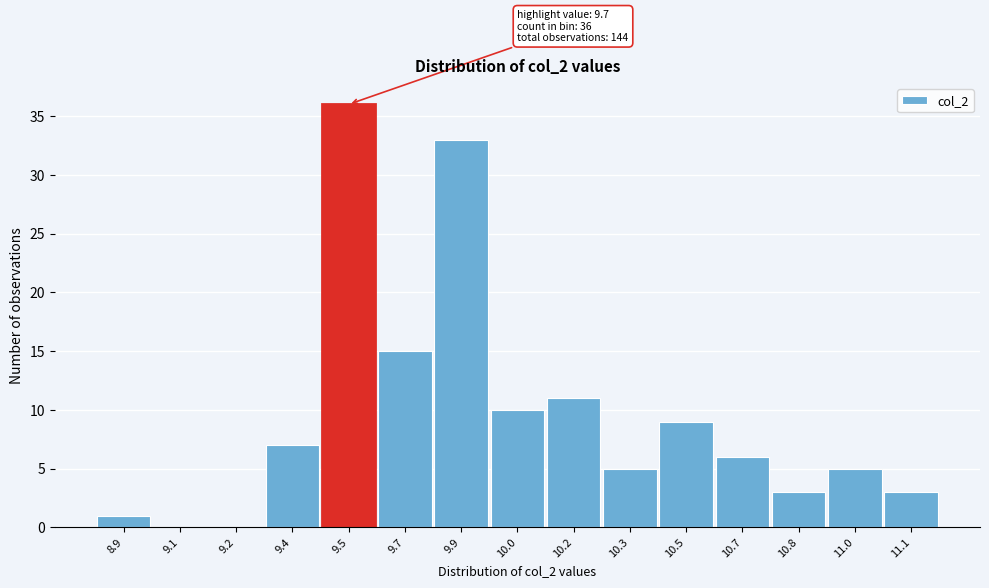

Reading left to right, what are all the values shown in this chart?

8.9=1	9.1=0	9.2=0	9.4=7	9.5=36	9.7=15	9.9=33	10.0=10	10.2=11	10.3=5	10.5=9	10.7=6	10.8=3	11.0=5	11.1=3